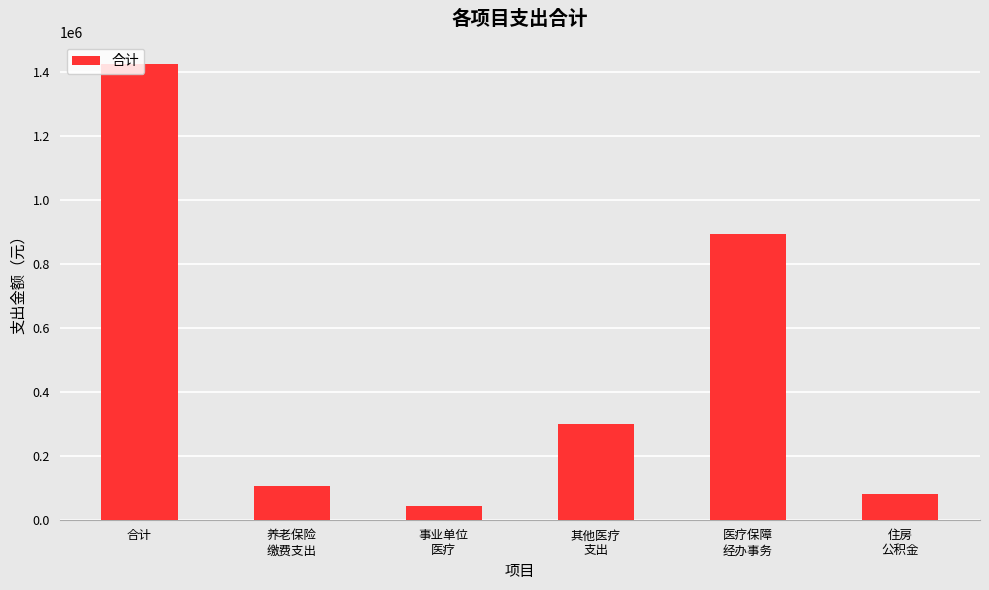

Reading left to right, what are all the values shown in this chart?

1423846.2	107020.8	42139.4	300000.0	894420.4	80265.6